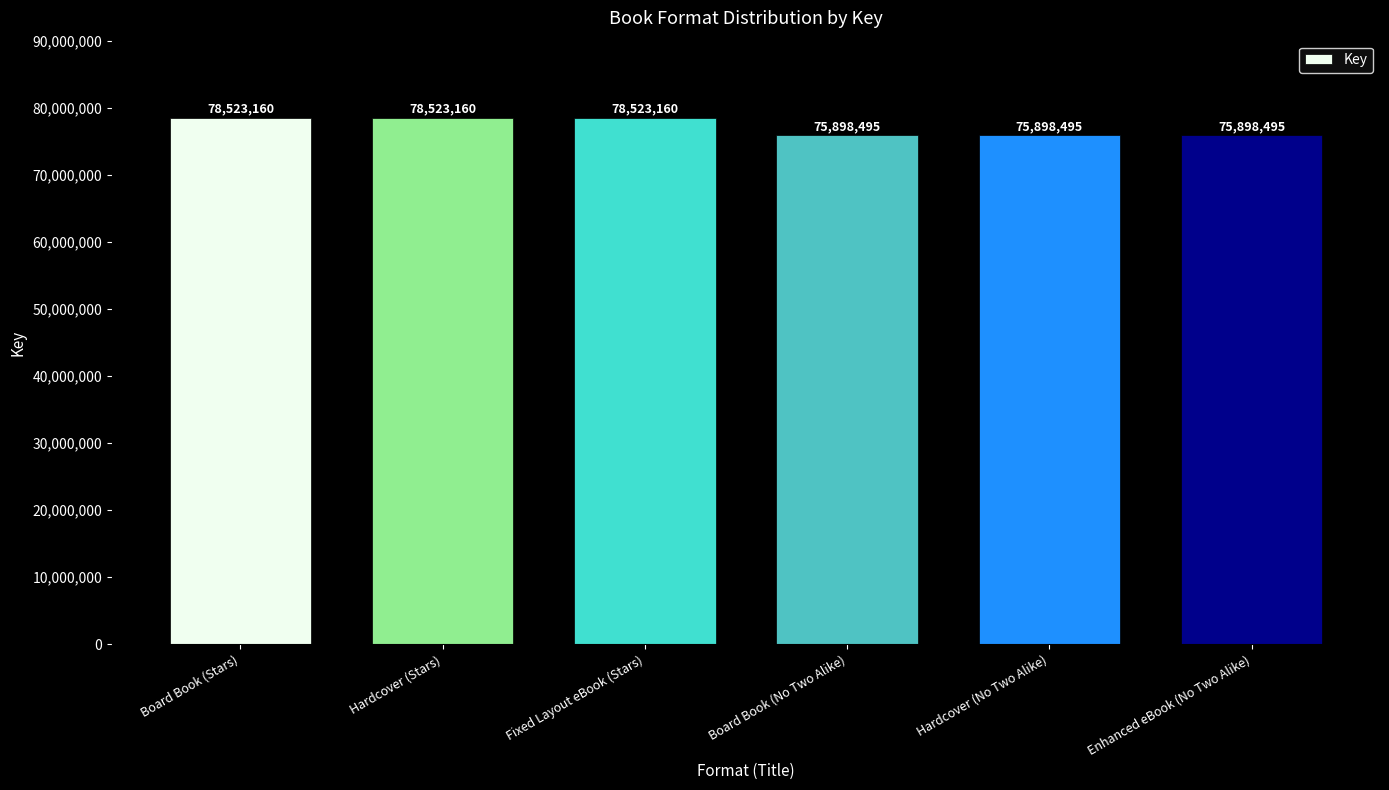

Is it true that the value at Fixed Layout eBook (Stars) is 110250563?

False